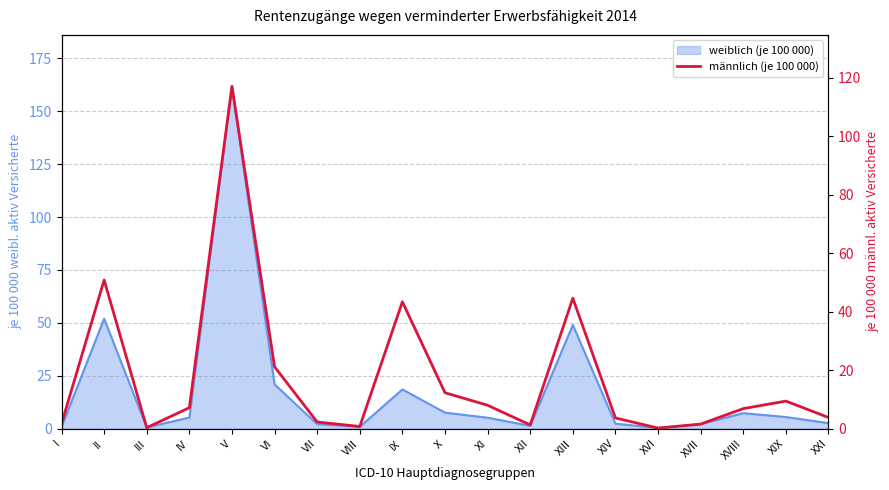

What is the label of the 13th point from the left?

XIII